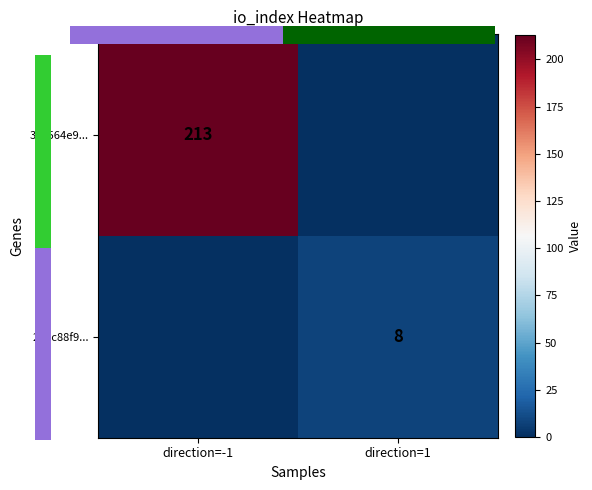

How many data points does each series have?

2